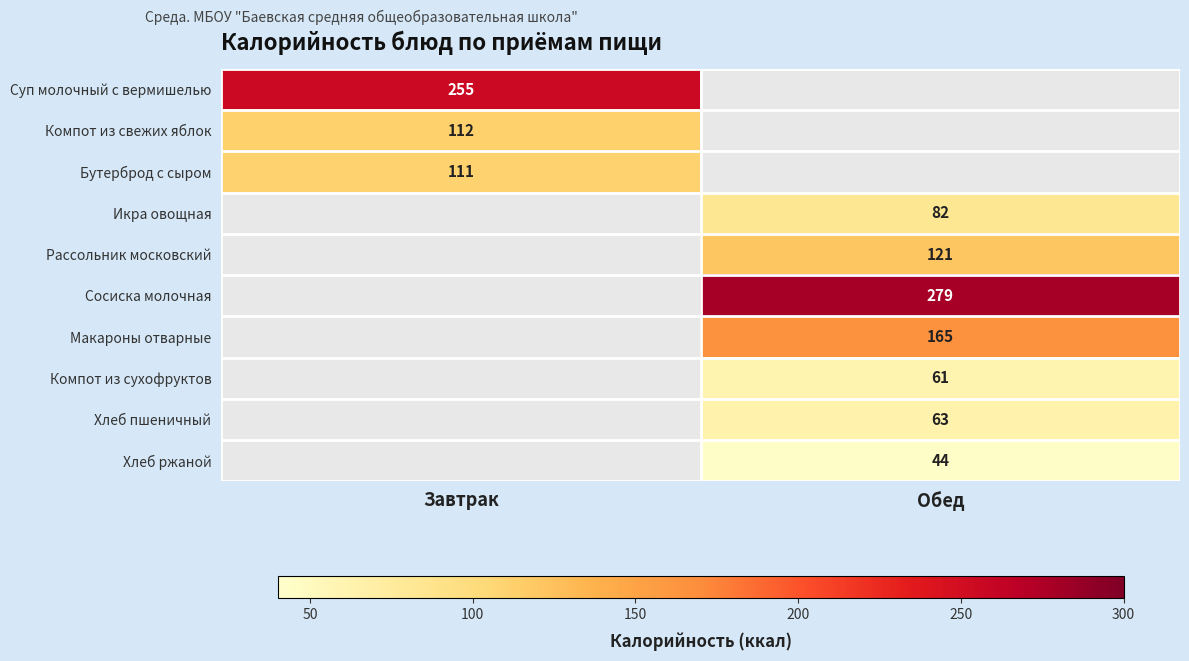

What is the minimum value shown in the chart?

44.0